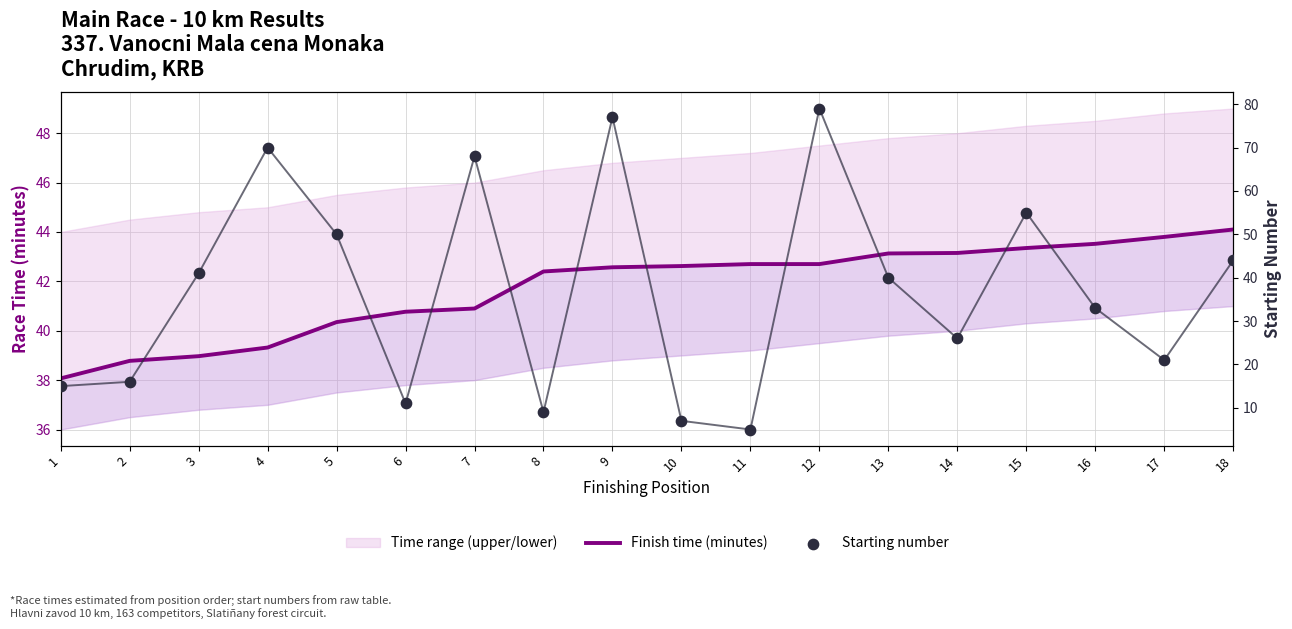

Which series has the widest spread of Y values?

Starting number